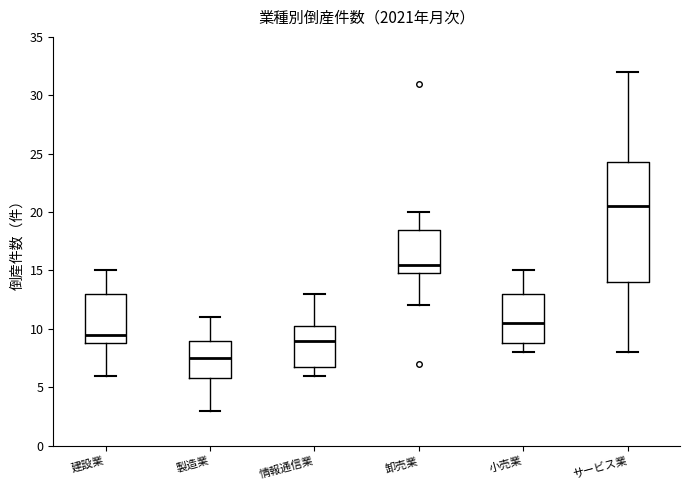

Reading left to right, transcribe this box plot: for each box, give where its median line is, the range the box spans, and where its two whiskers end, as read against the y-axis. The values are not printed on the chart, so give them approximately, as read against the axis.

建設業: median 9.5, box 9.0 to 13.0, whiskers 6.0 to 15.0
製造業: median 7.5, box 6.0 to 9.0, whiskers 3.0 to 11.0
情報通信業: median 9.0, box 7.0 to 10.5, whiskers 6.0 to 13.0
卸売業: median 15.5, box 15.0 to 18.5, whiskers 12.0 to 20.0
小売業: median 10.5, box 9.0 to 13.0, whiskers 8.0 to 15.0
サービス業: median 20.5, box 14.0 to 24.5, whiskers 8.0 to 32.0